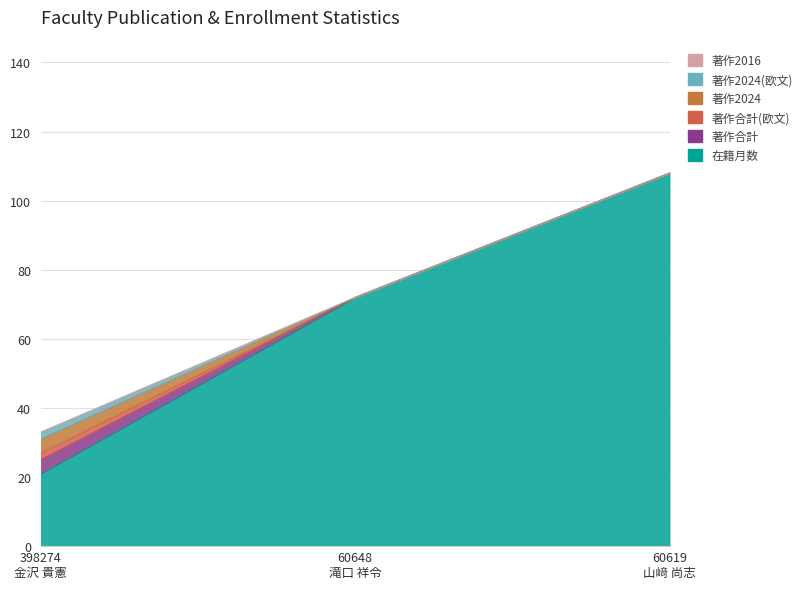

How many lines are shown in the chart?

6